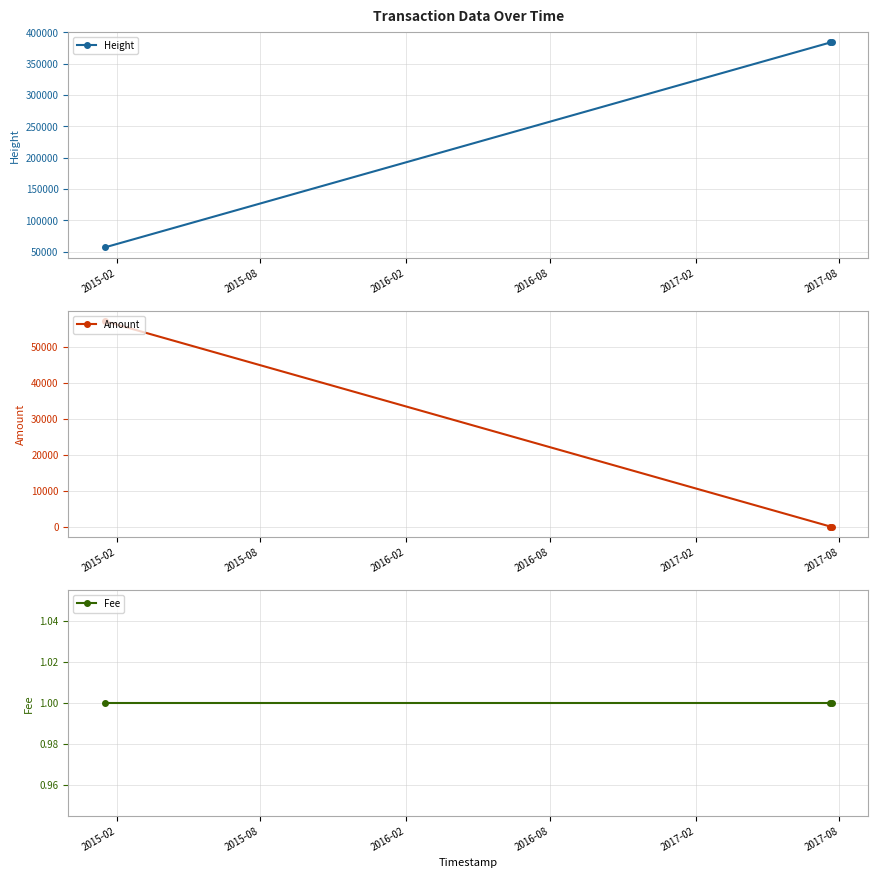

What is the lowest value of the Height series?

56541